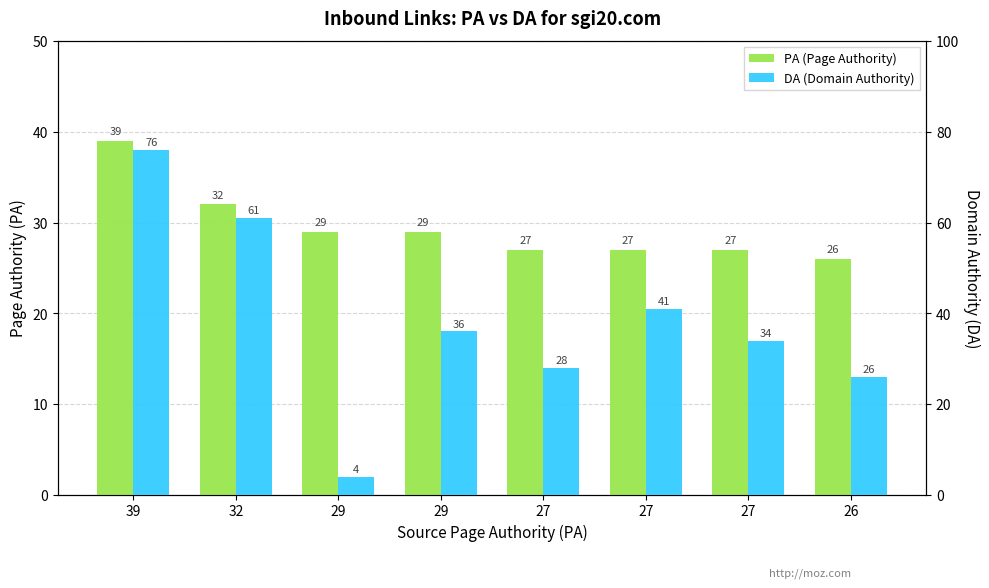

What is the average value of the DA (Domain Authority) series?

38